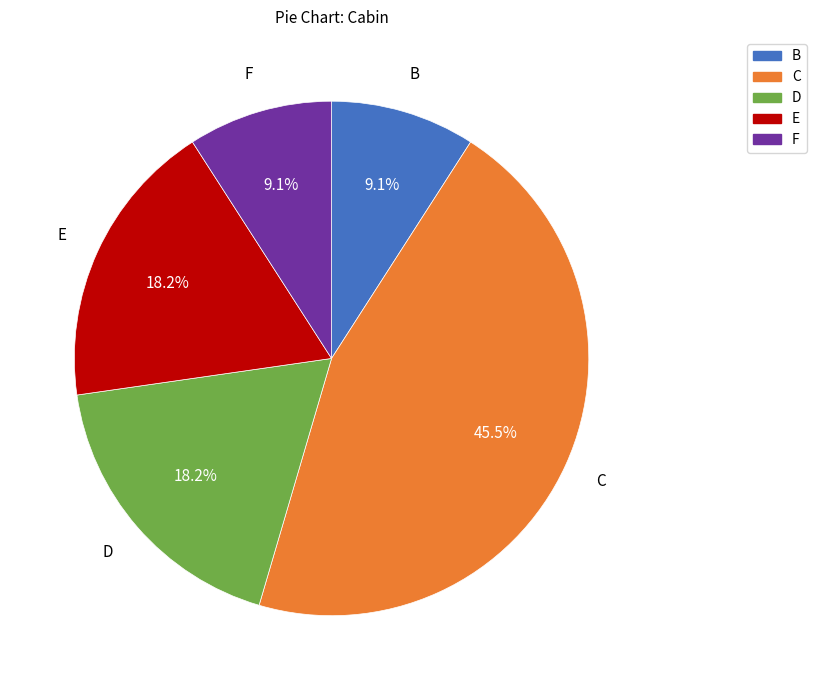

How many slices are in this pie chart?

5